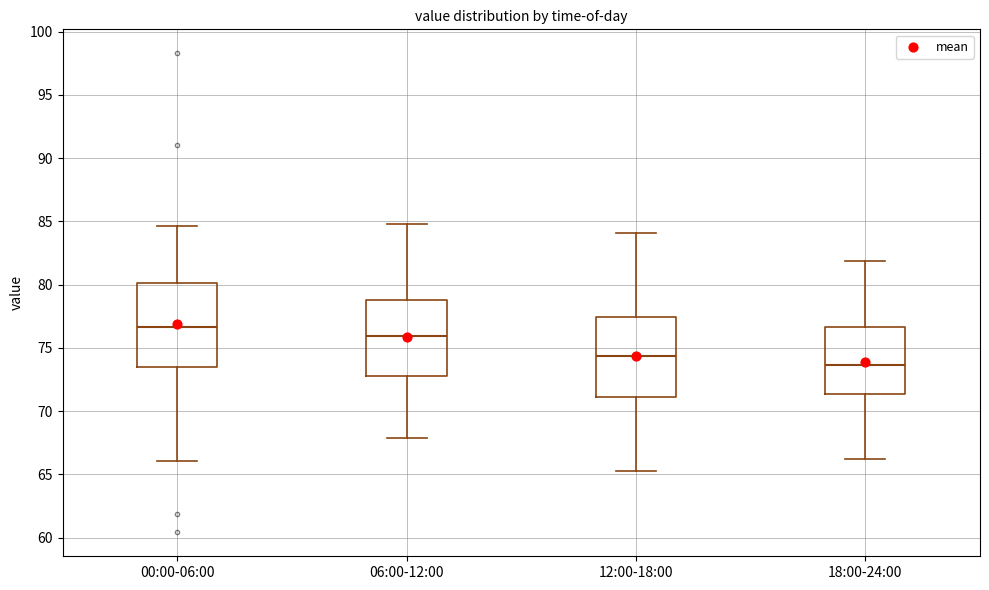

Reading left to right, transcribe this box plot: for each box, give where its median line is, the range the box spans, and where its two whiskers end, as read against the y-axis. The values are not printed on the chart, so give them approximately, as read against the axis.

00:00-06:00: median 76.5, box 73.5 to 80.0, whiskers 66.0 to 84.5
06:00-12:00: median 76.0, box 72.5 to 79.0, whiskers 68.0 to 85.0
12:00-18:00: median 74.5, box 71.0 to 77.5, whiskers 65.5 to 84.0
18:00-24:00: median 73.5, box 71.5 to 76.5, whiskers 66.5 to 82.0